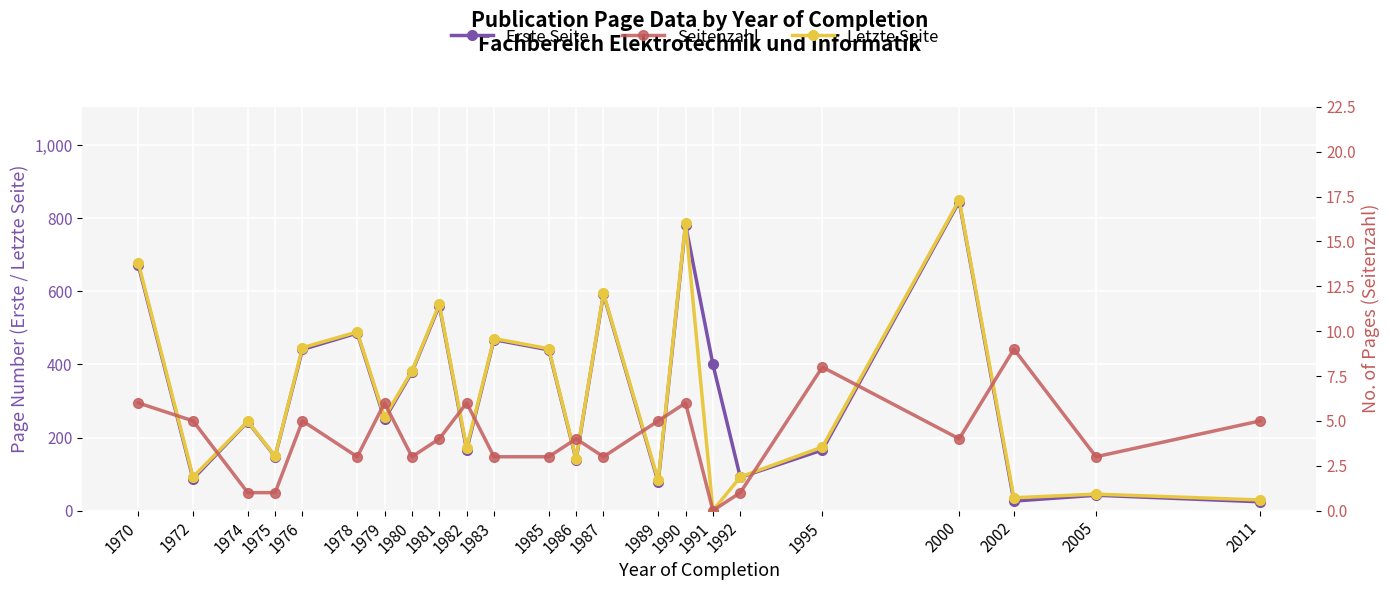

Is this an area chart (filled region under the line)?

No